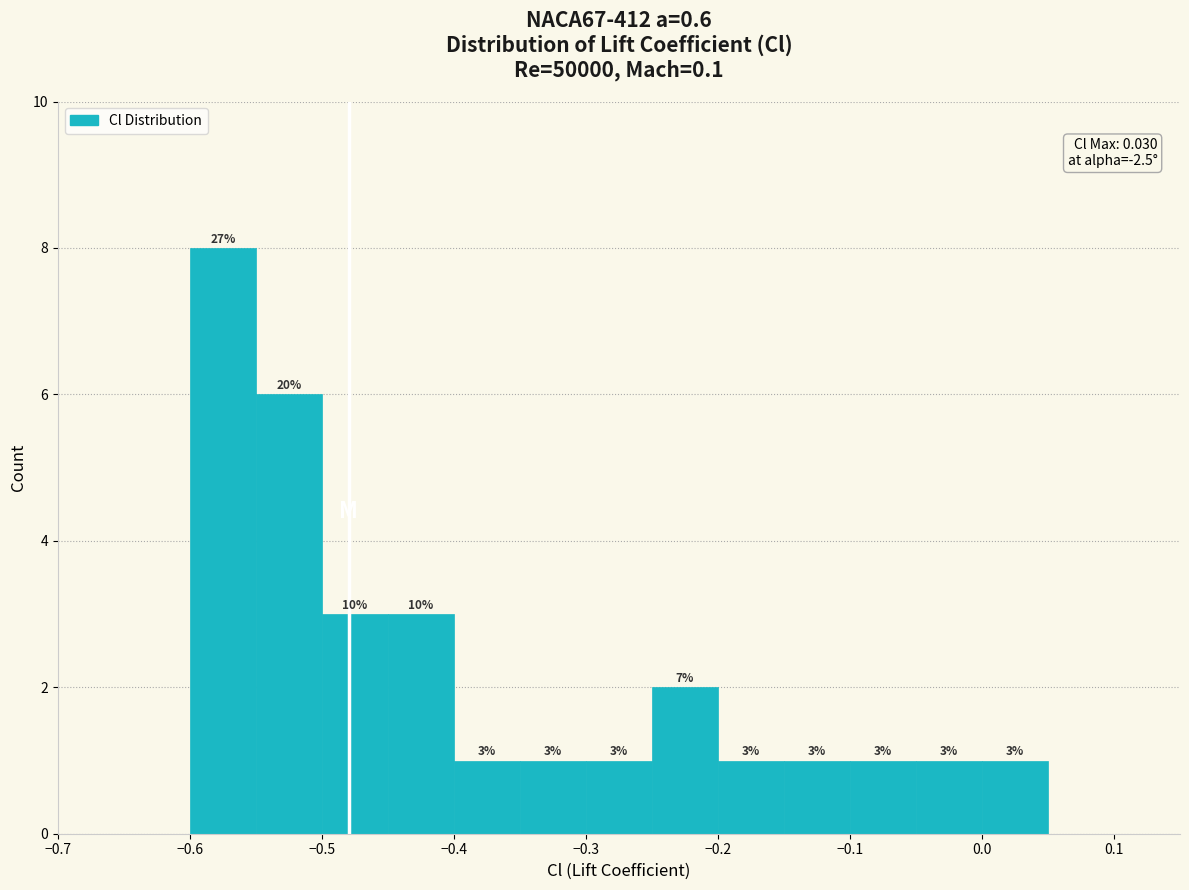

Over which range of the x-axis is the bar tallest?

-0.60 to -0.55